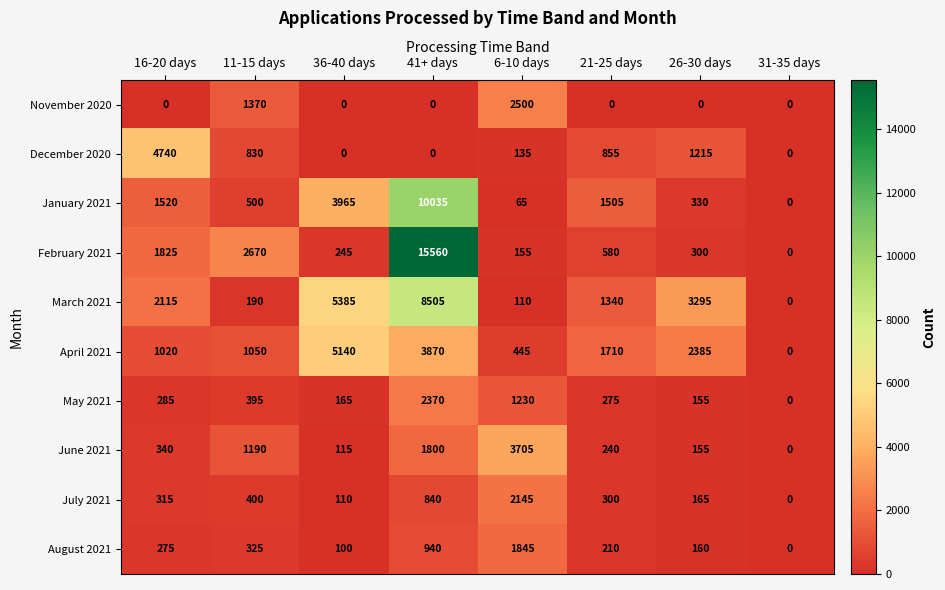

What is the sum of all November 2020 values?

3870